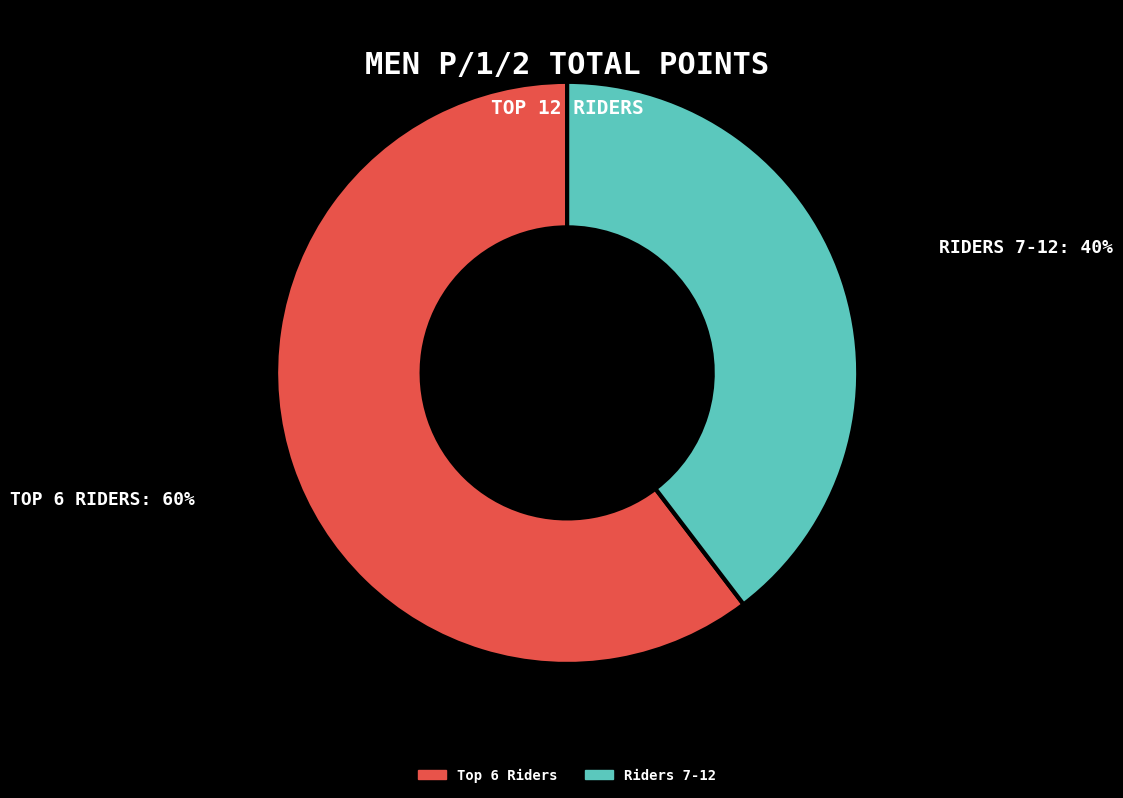

Does any single category account for the majority?

Yes